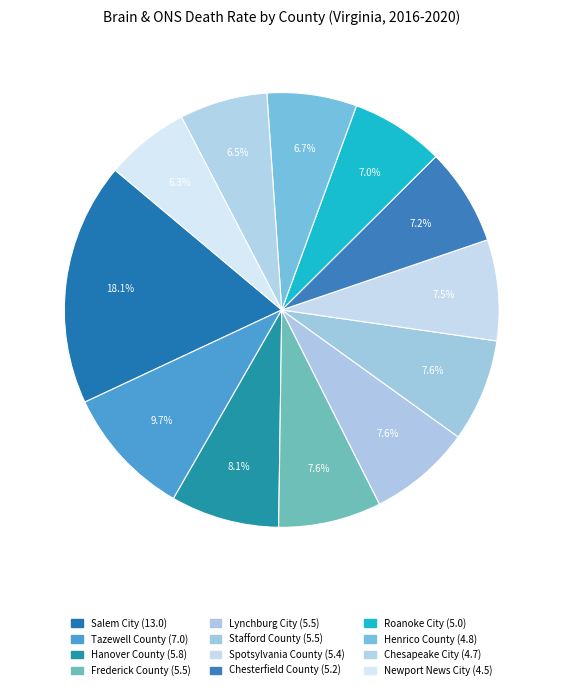

Is the sum of Roanoke City and Salem City greater than half?

No